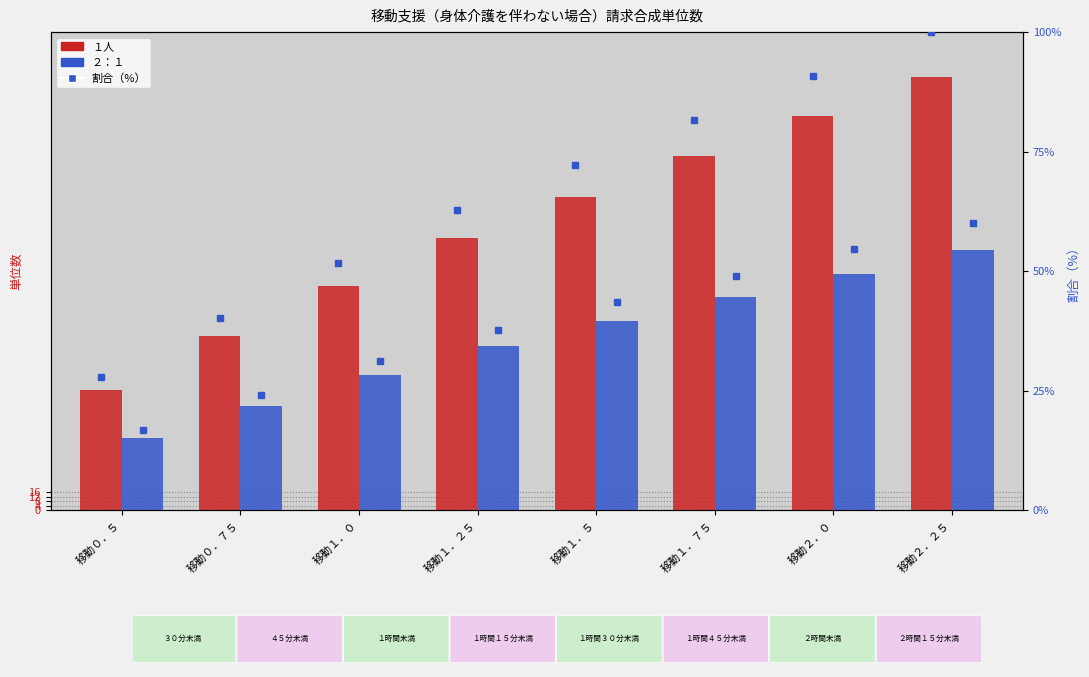

What is the difference between the １人 values at 移動１．２５ and 移動１．５?

36.0